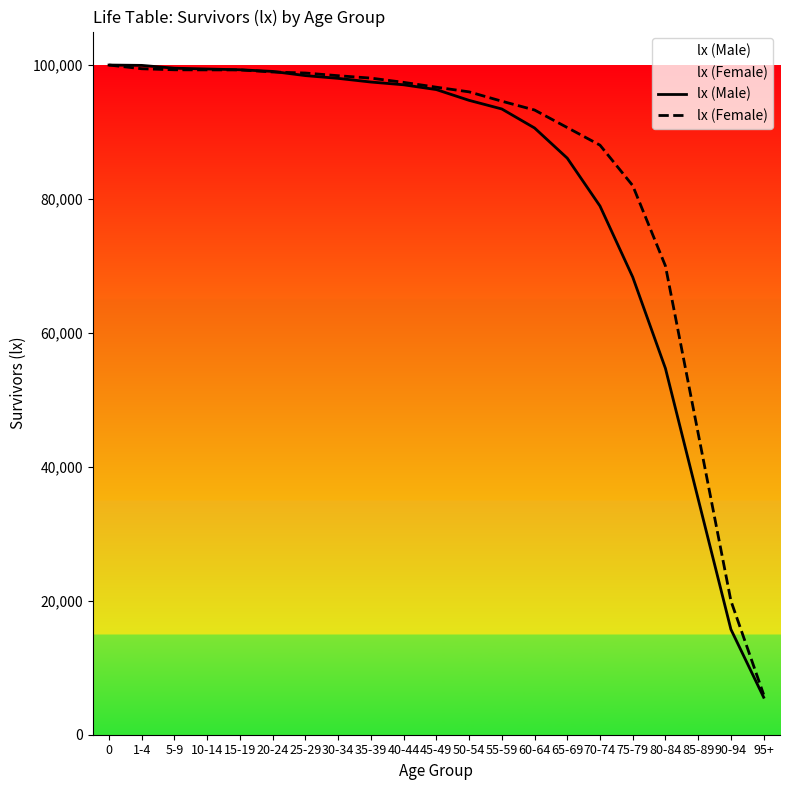

True or false: lx (Female) has more than 0 interior local peaks.

False